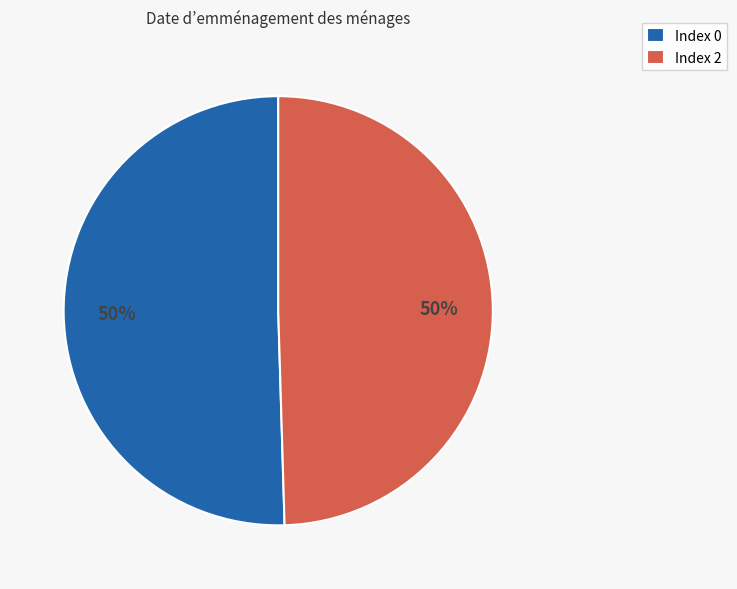

What is the ratio of the value at Index 0 to the value at Index 2?

1.0